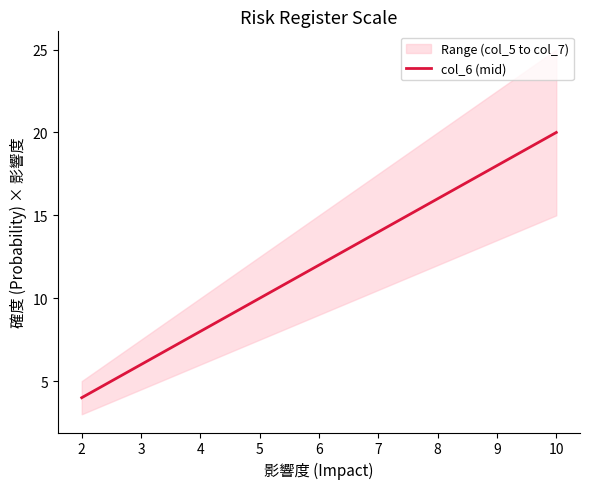

Approximately how many times larger is the value at 10 compared to 4?

2.5